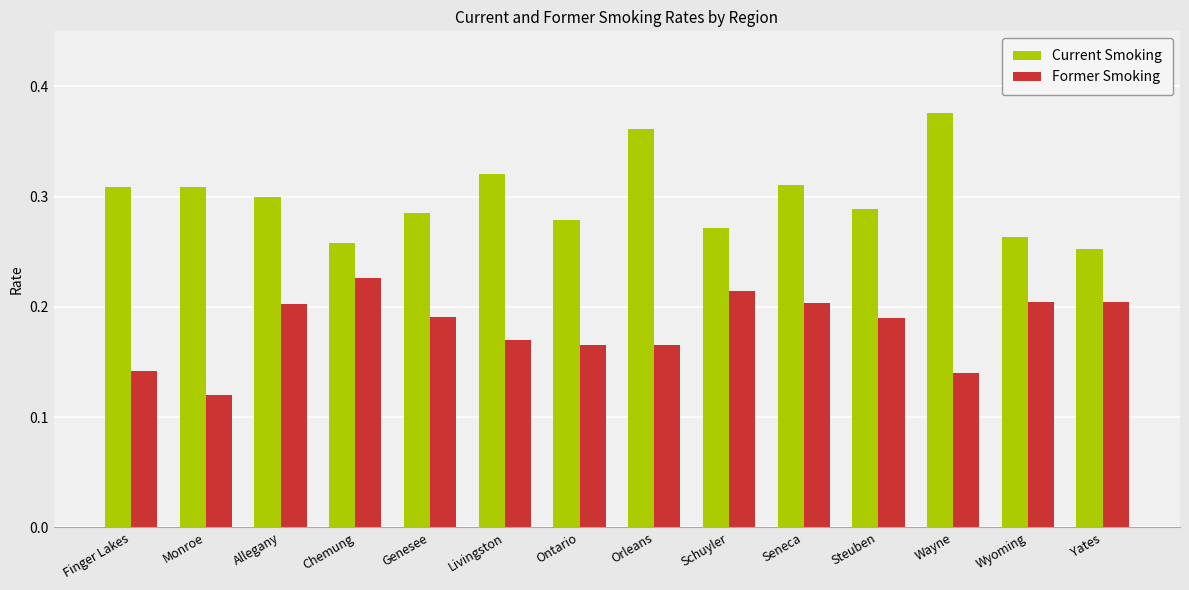

At how many categories does at least one series exceed 0?

14